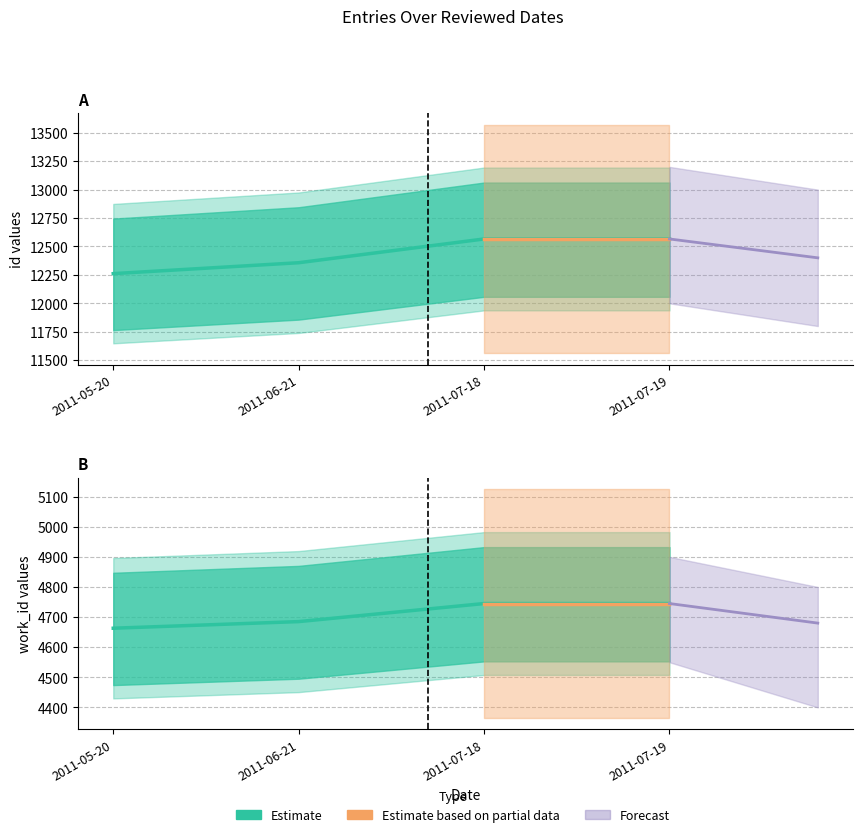

True or false: work_id and id cross at least once.

False